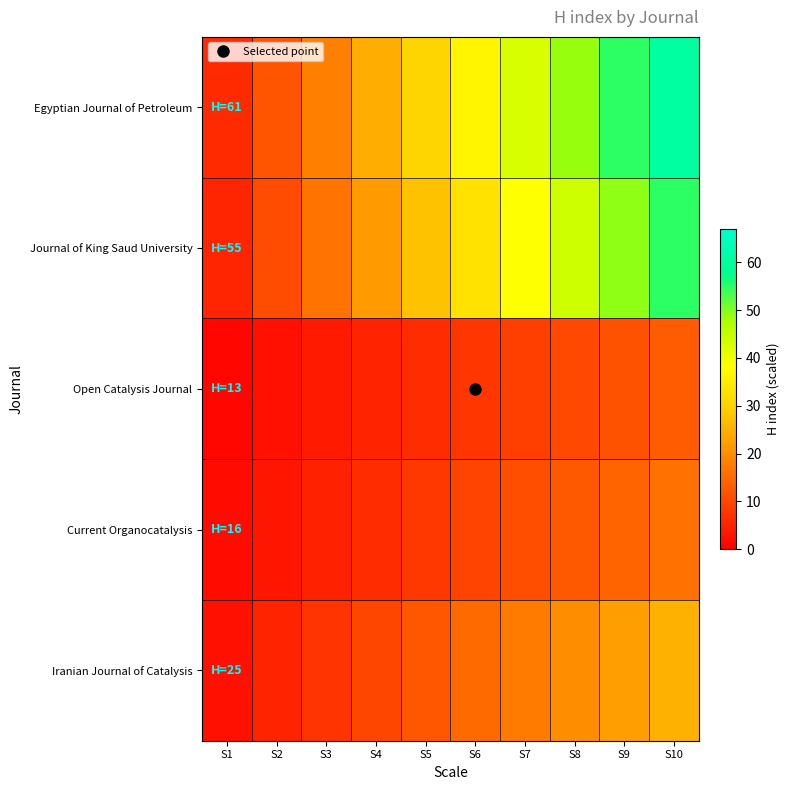

Reading left to right, transcribe all the data shown in this chart.

Egyptian Journal of Petroleum: S1=6.1	S2=12.2	S3=18.3	S4=24.4	S5=30.5	S6=36.6	S7=42.7	S8=48.8	S9=54.9	S10=61.0
Journal of King Saud University: S1=5.5	S2=11.0	S3=16.5	S4=22.0	S5=27.5	S6=33.0	S7=38.5	S8=44.0	S9=49.5	S10=55.0
Open Catalysis Journal: S1=1.3	S2=2.6	S3=3.9	S4=5.2	S5=6.5	S6=7.8	S7=9.1	S8=10.4	S9=11.7	S10=13.0
Current Organocatalysis: S1=1.6	S2=3.2	S3=4.8	S4=6.4	S5=8.0	S6=9.6	S7=11.2	S8=12.8	S9=14.4	S10=16.0
Iranian Journal of Catalysis: S1=2.5	S2=5.0	S3=7.5	S4=10.0	S5=12.5	S6=15.0	S7=17.5	S8=20.0	S9=22.5	S10=25.0